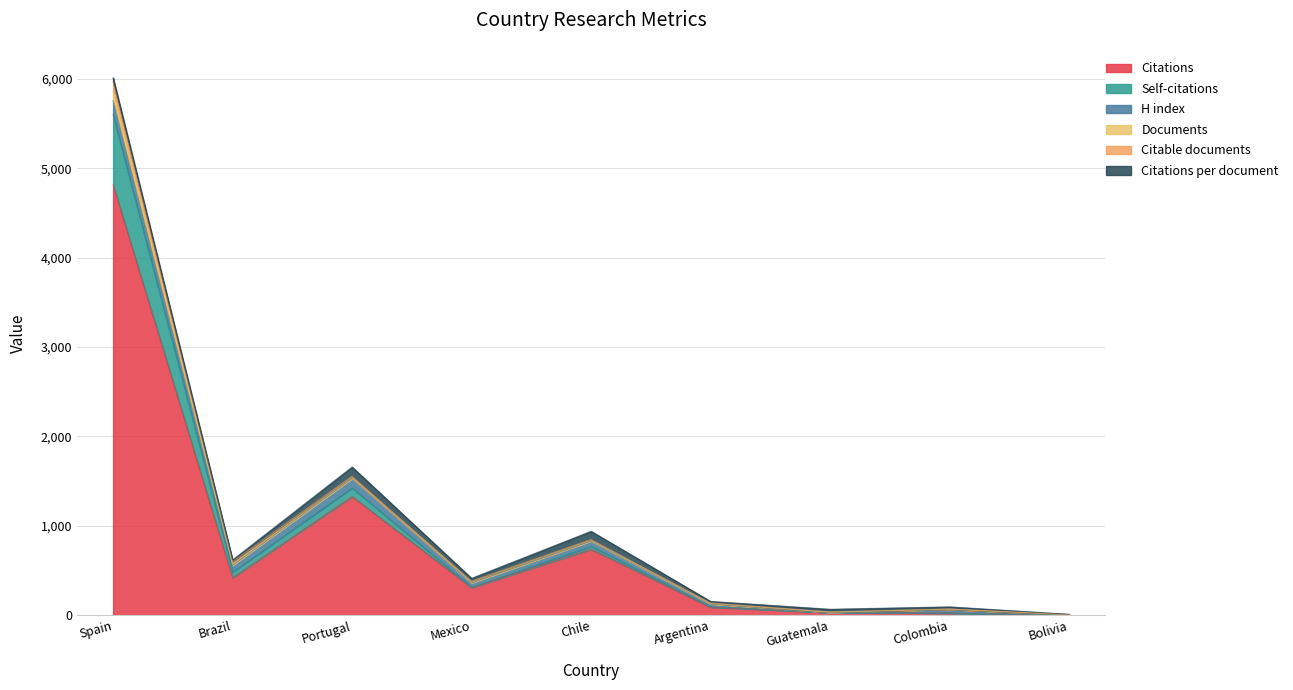

What are all the series names shown in the legend?

Citations, Self-citations, H index, Documents, Citable documents, Citations per document